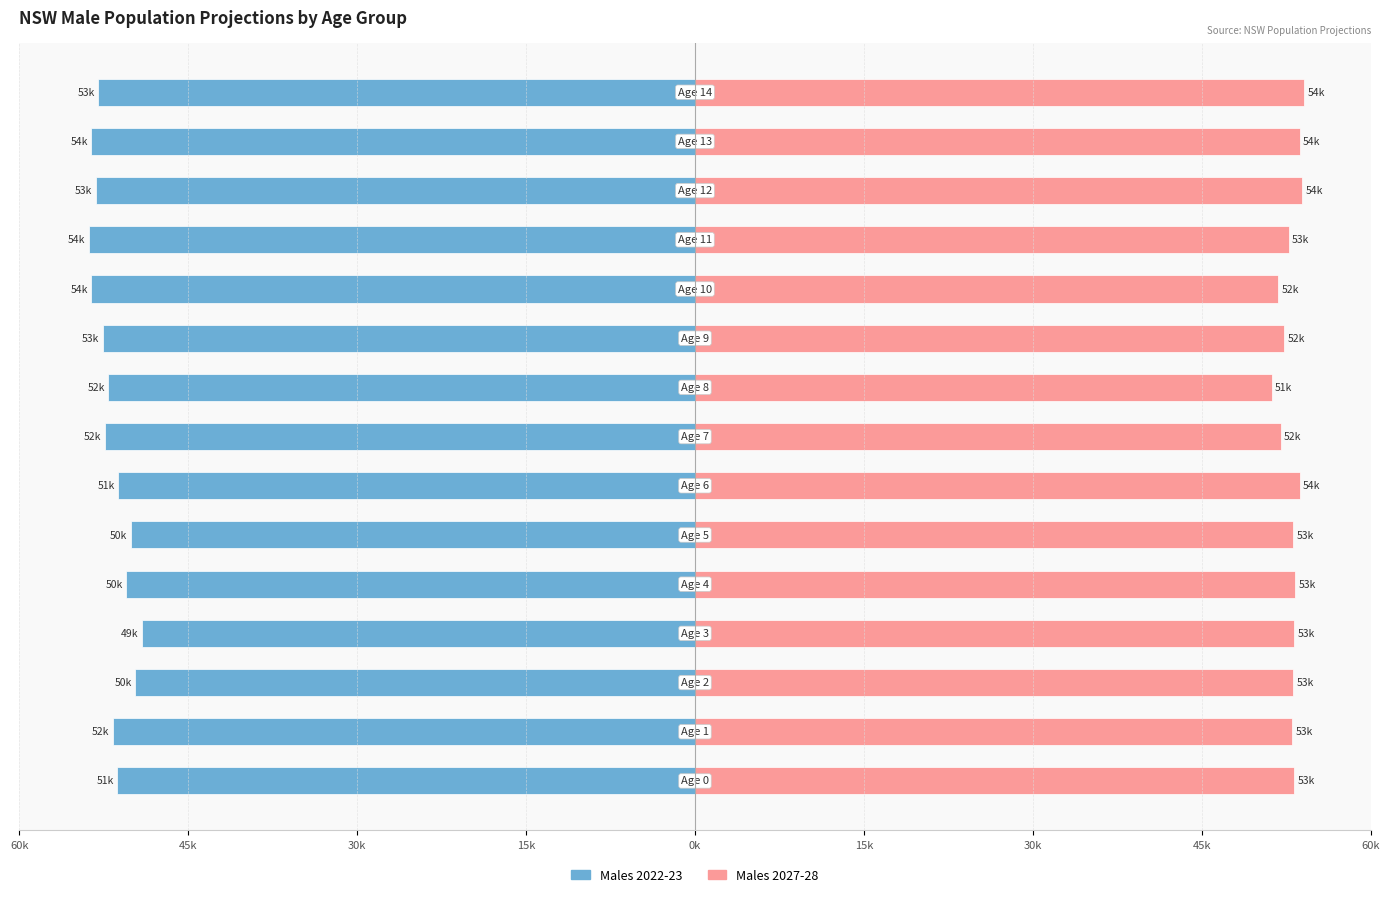

Count the number of categories in the chart.

15